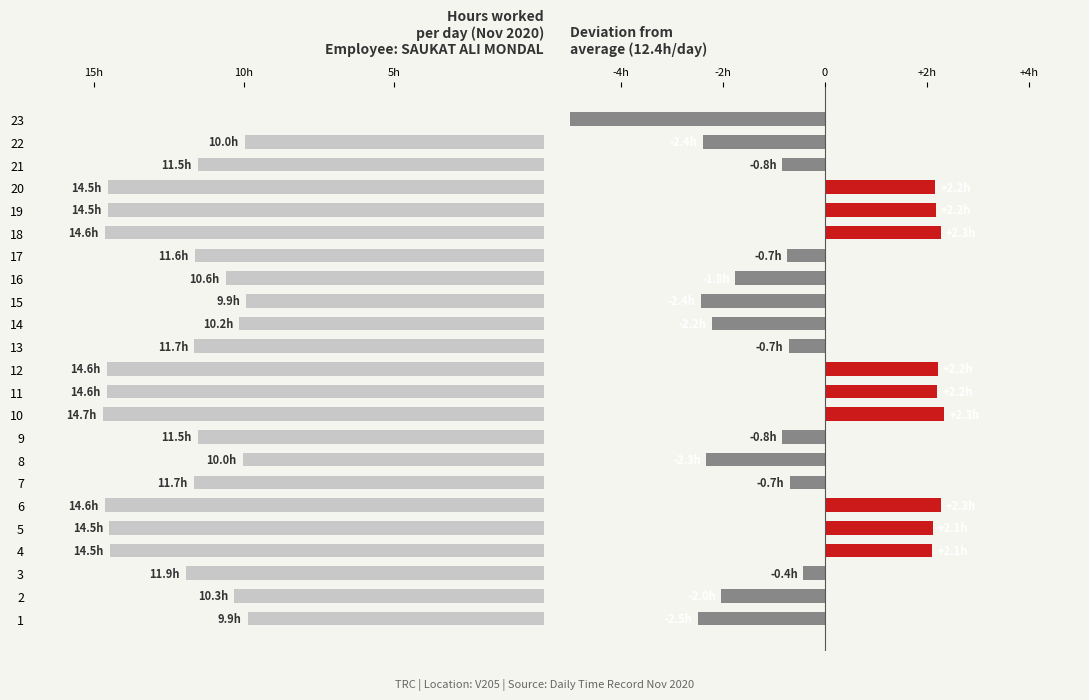

Between 1 and 15, which series saw the biggest shift?

Hours Worked